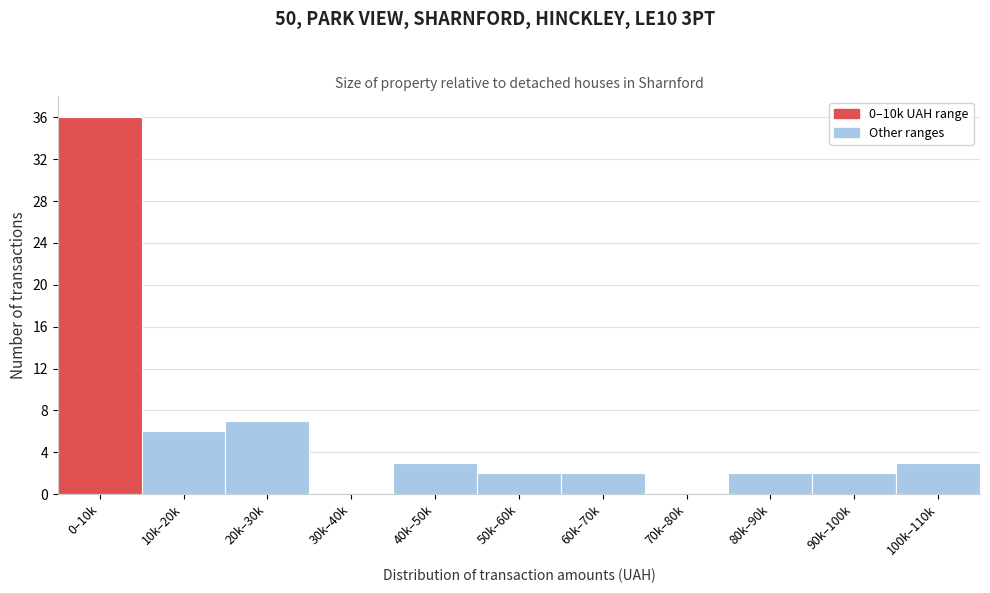

Reading right to left, transcribe all the data shown in this chart.

100k–110k=3	90k–100k=2	80k–90k=2	70k–80k=0	60k–70k=2	50k–60k=2	40k–50k=3	30k–40k=0	20k–30k=7	10k–20k=6	0–10k=36